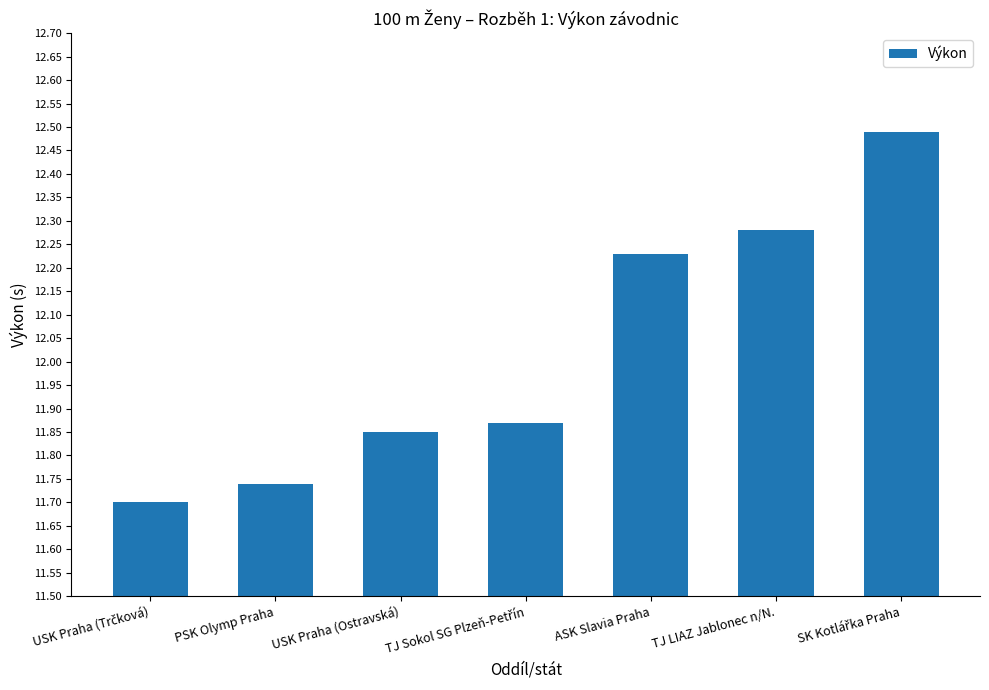

Is it true that the value at TJ LIAZ Jablonec n/N. is 18.5?

False